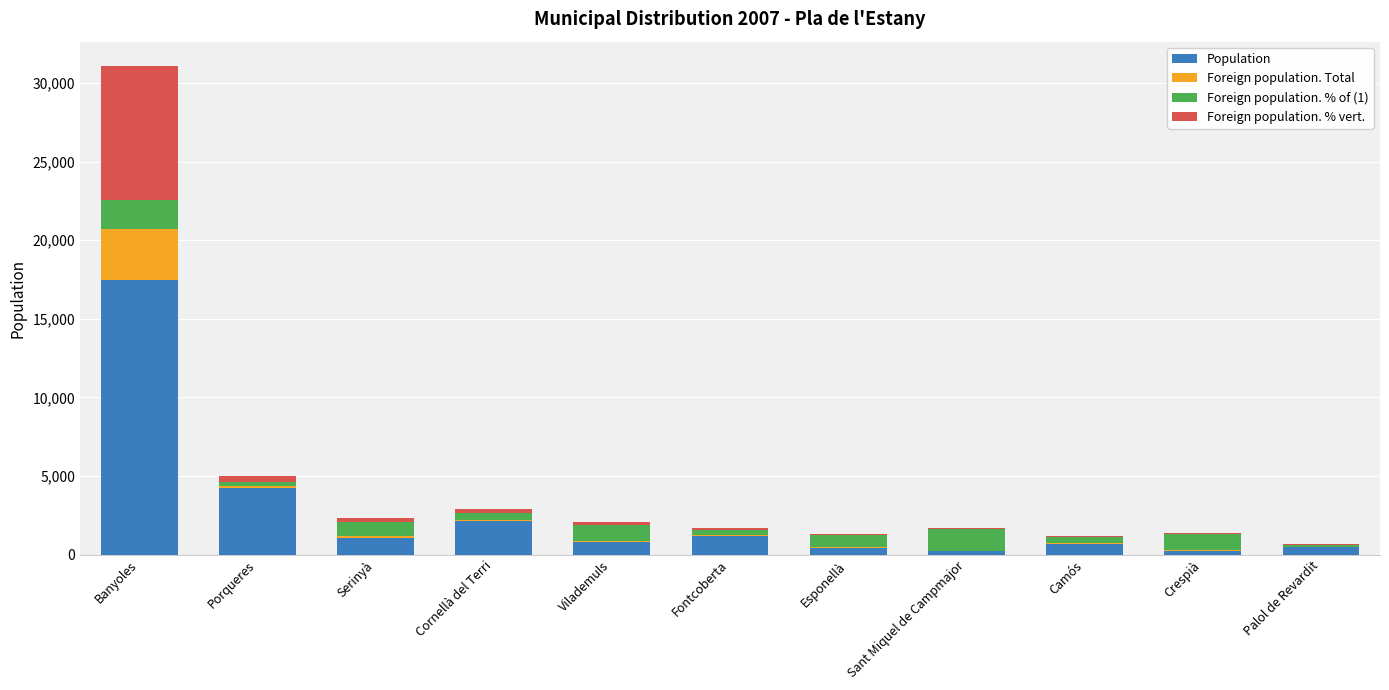

At which category is the sum across all series the highest?

Banyoles